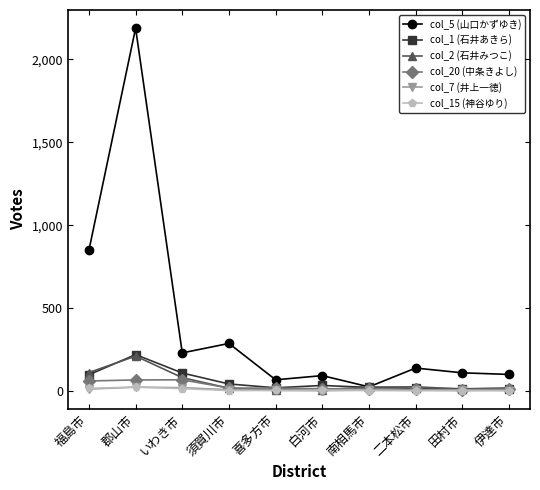

What is the highest value of the col_5 (山口かずゆき) series?

2188.9